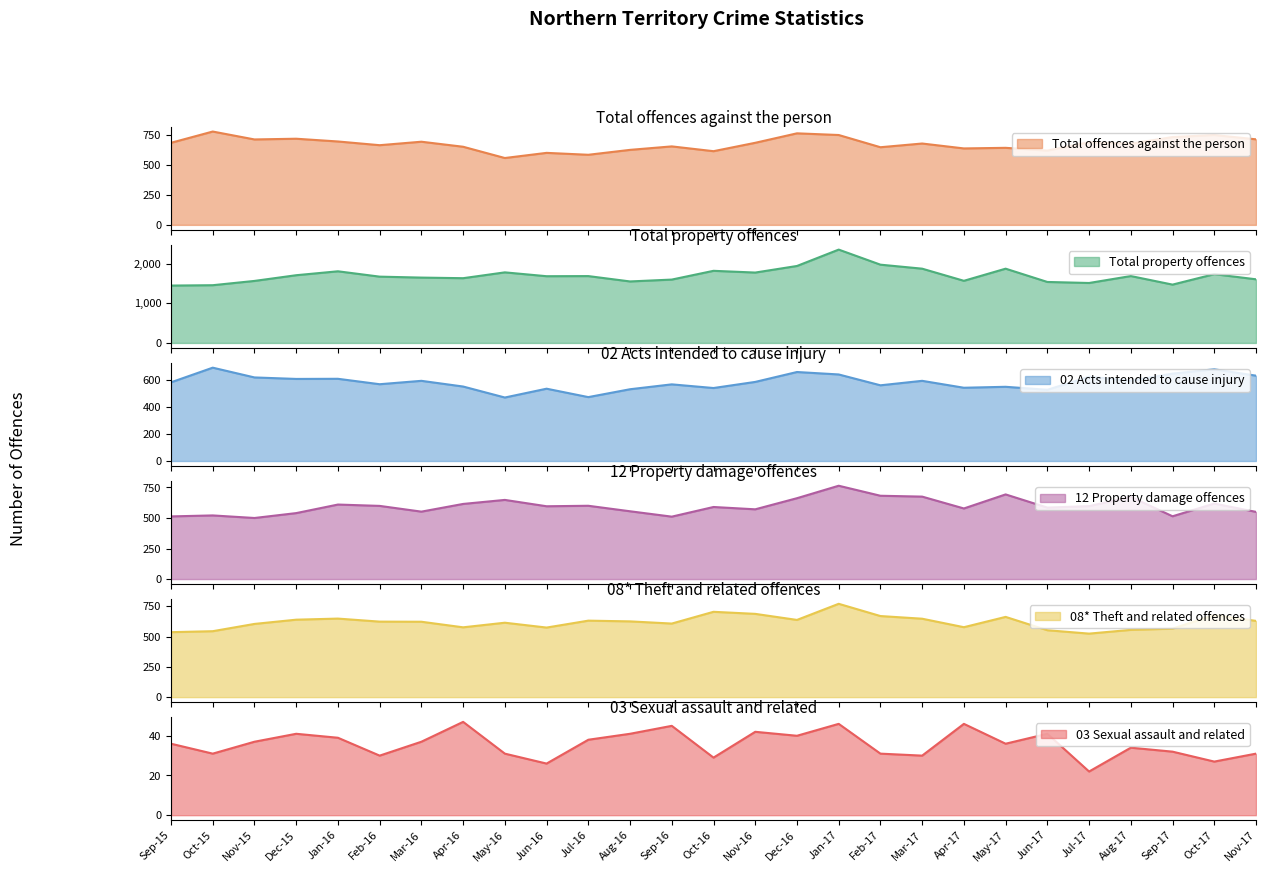

Which series has the largest total across all categories?

Total property offences